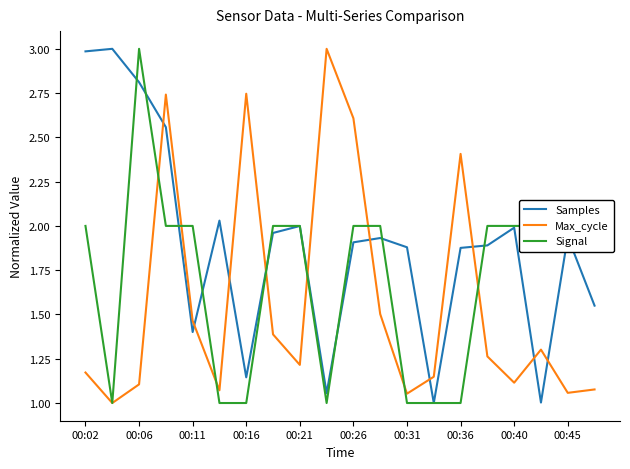

What is the lowest value of the Samples series?

1.0